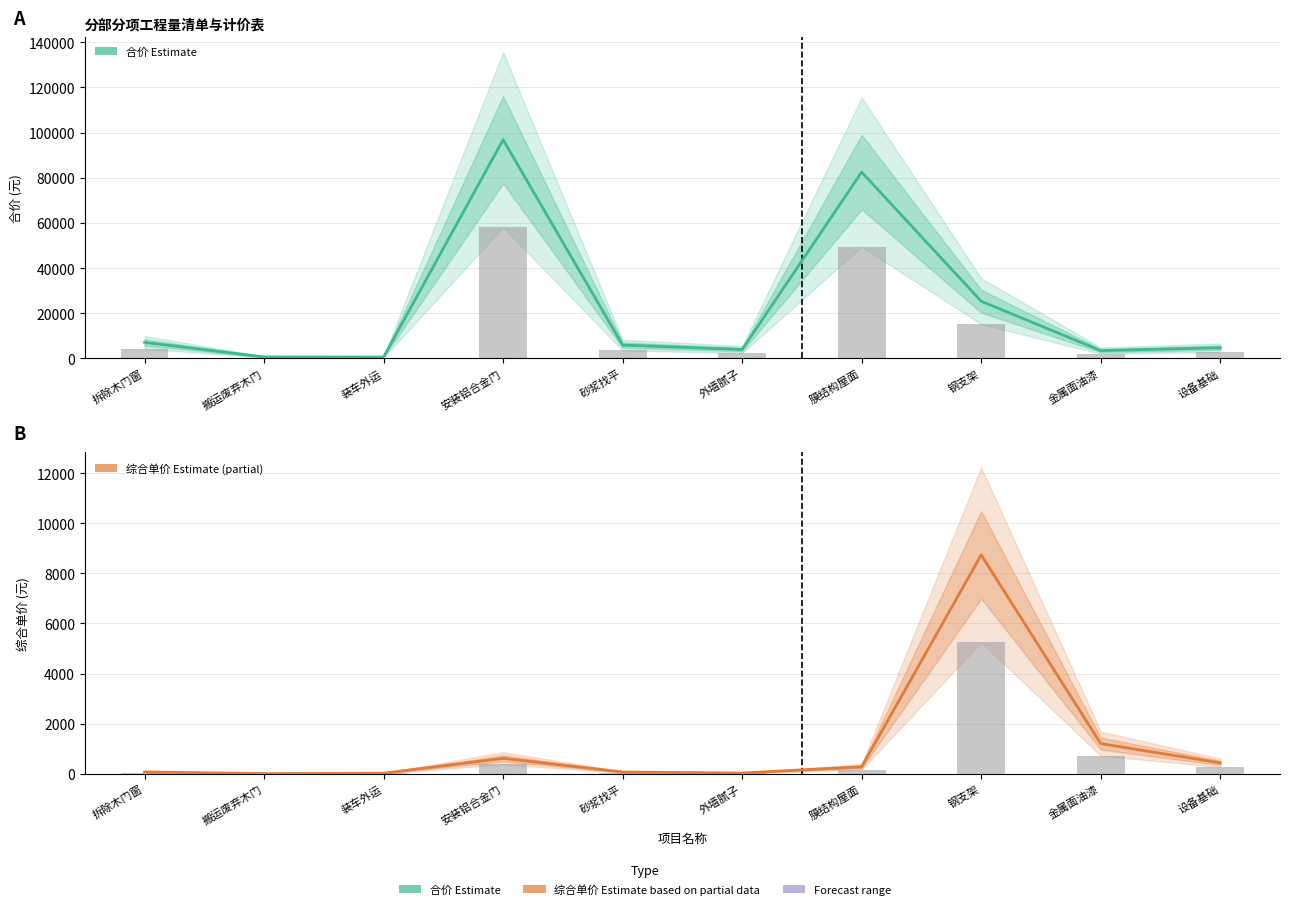

Which has a higher value, 钢支架 or 砂浆找平?

钢支架